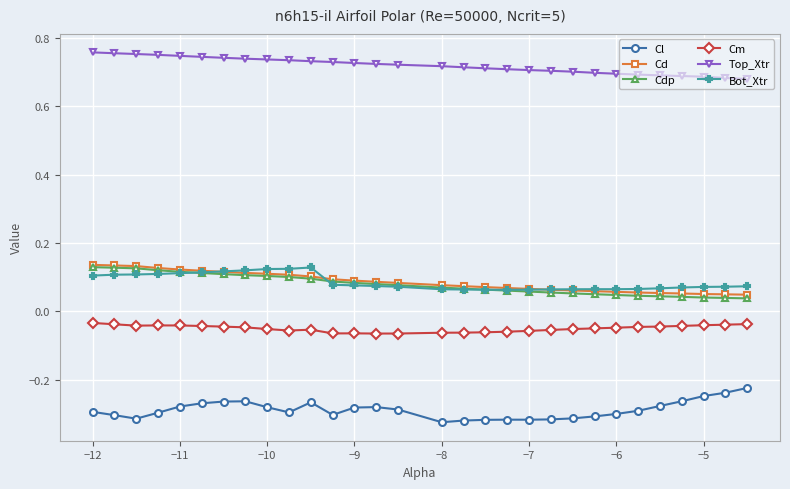

Which series has the largest total across all categories?

Top_Xtr